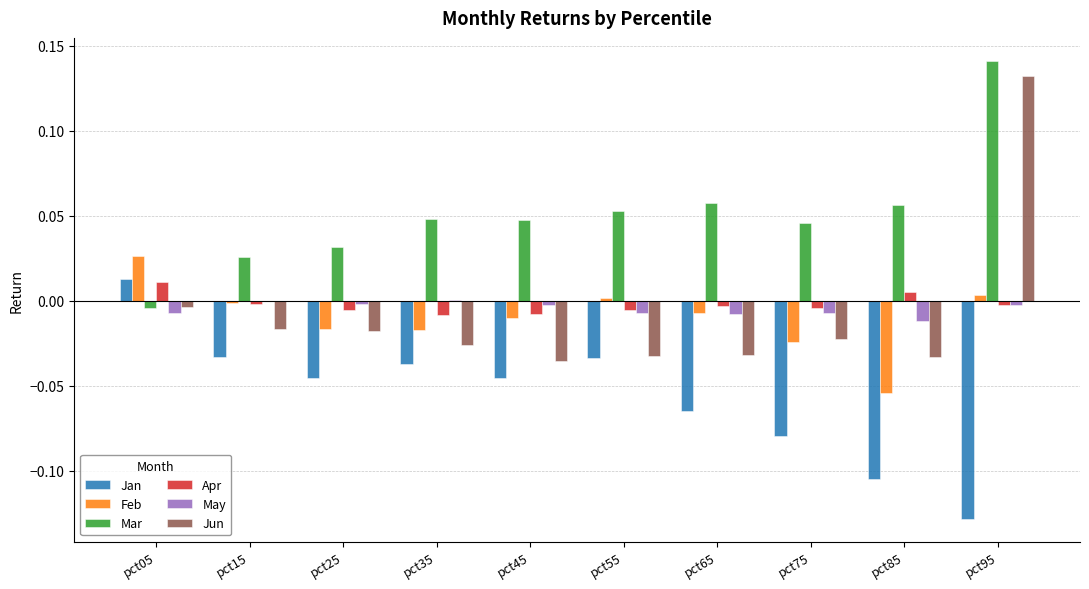

At which label does Jan reach its peak?

pct05